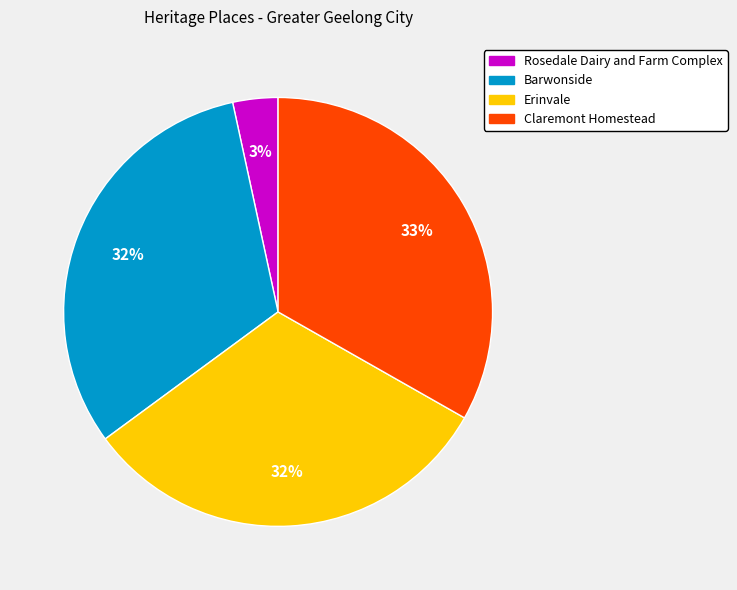

Which category has the biggest portion of the pie?

Claremont Homestead